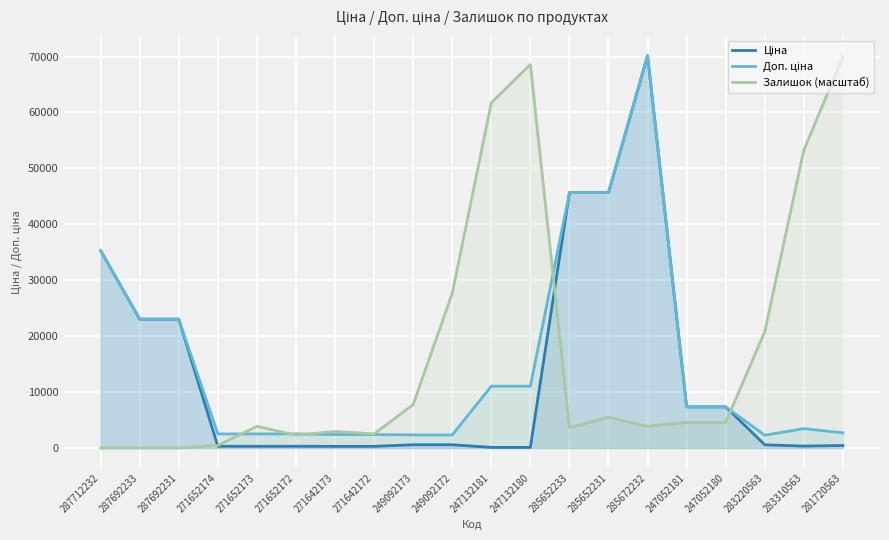

What value does the Ціна series have at 249092172?

584.9